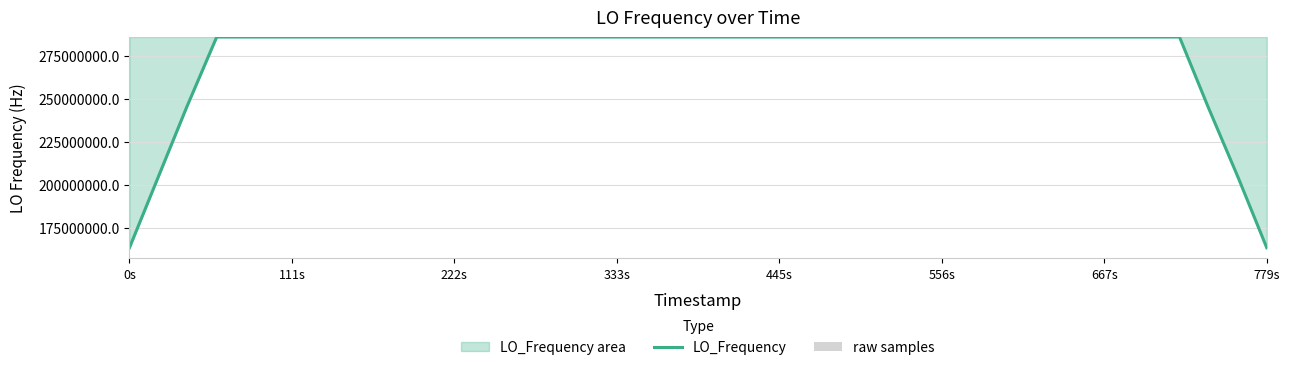

What is the minimum value for LO_Frequency?

163473600.0